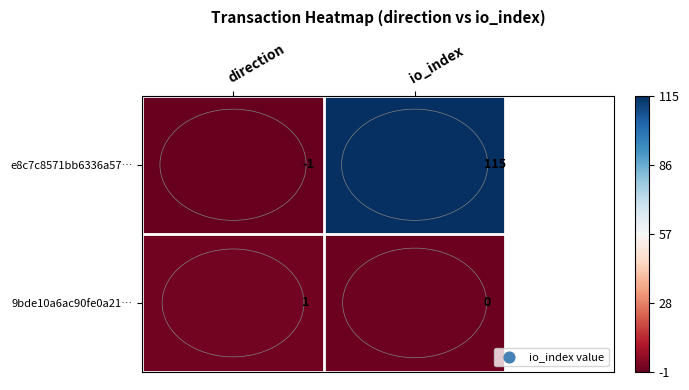

What is the difference between the highest and lowest values at direction?

2